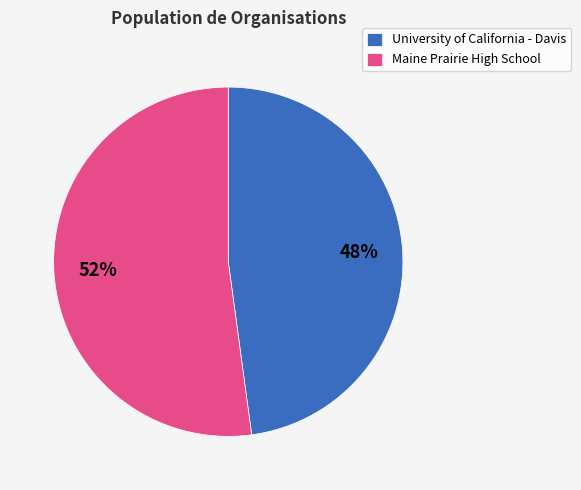

What percentage is the University of California - Davis slice, to the nearest percent?

48%